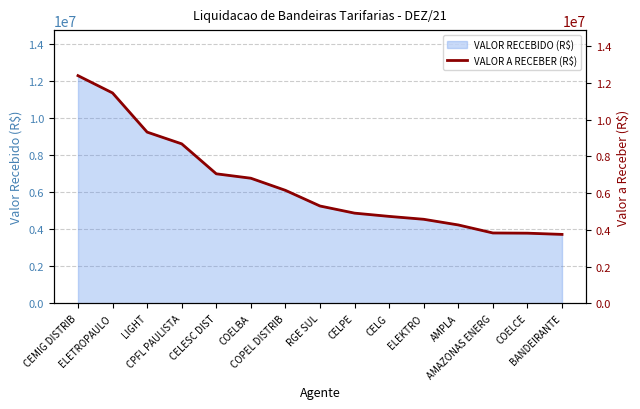

Reading left to right, what are all the values shown in this chart?

CEMIG DISTRIB=12390988.8	ELETROPAULO=11448979.4	LIGHT=9316942.4	CPFL PAULISTA=8678575.6	CELESC DIST=7047753.7	COELBA=6807056.4	COPEL DISTRIB=6147686.7	RGE SUL=5294751.5	CELPE=4906824.2	CELG=4729598.4	ELEKTRO=4572370.8	AMPLA=4263694.2	AMAZONAS ENERG=3827153.3	COELCE=3815853.4	BANDEIRANTE=3749220.7